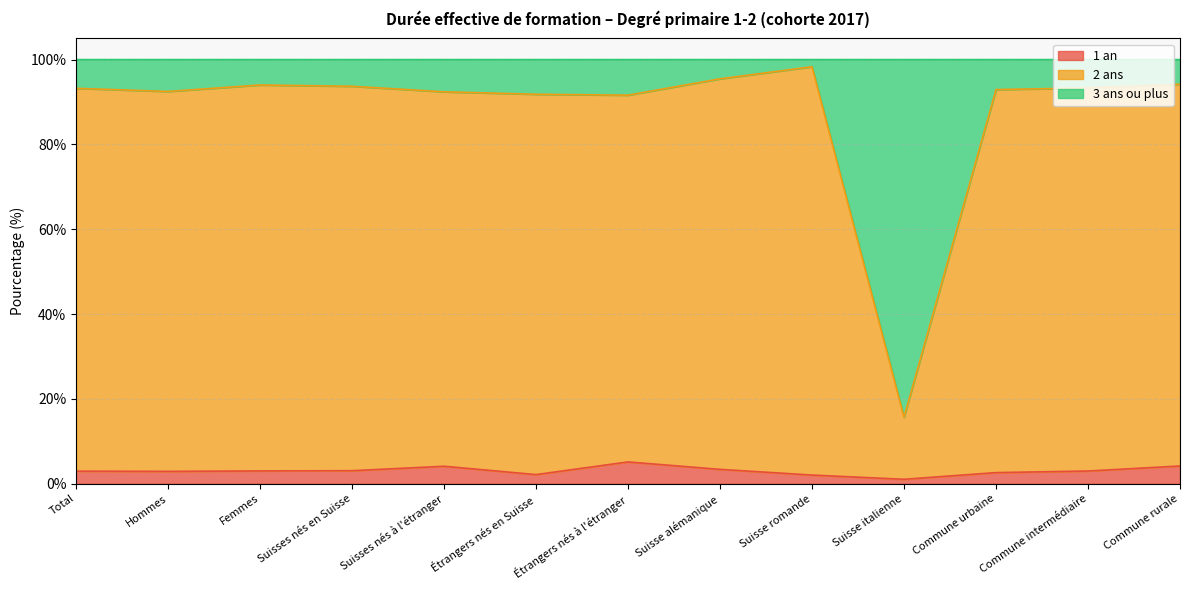

The value of 1 an at Étrangers nés à l'étranger is 5.1. True or false?

True